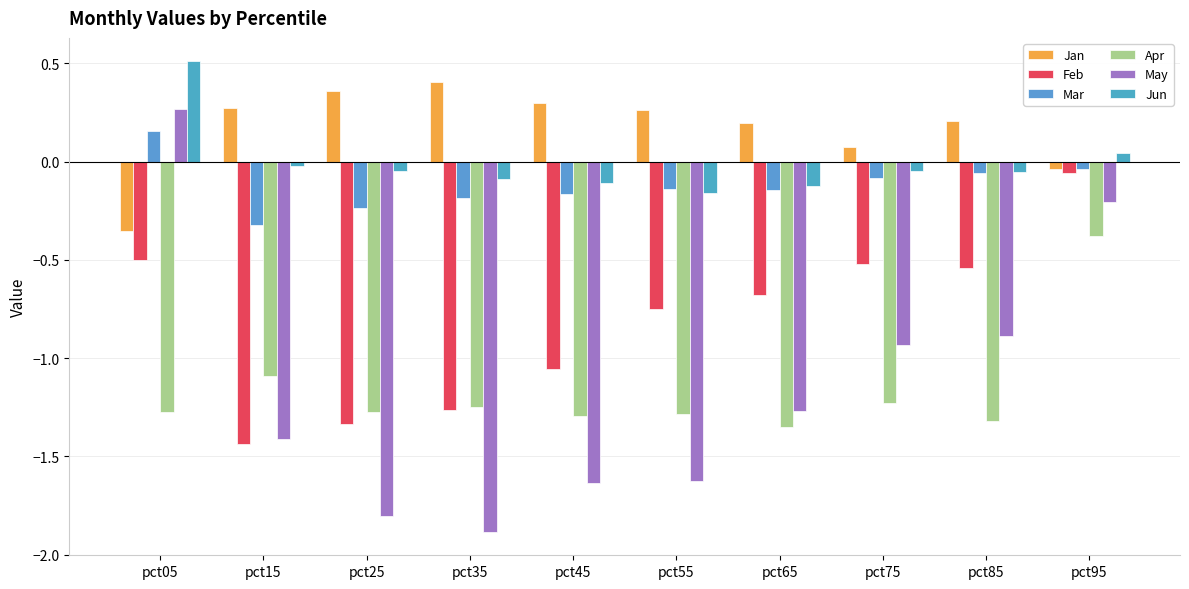

What is the sum of all Apr values?

-11.7